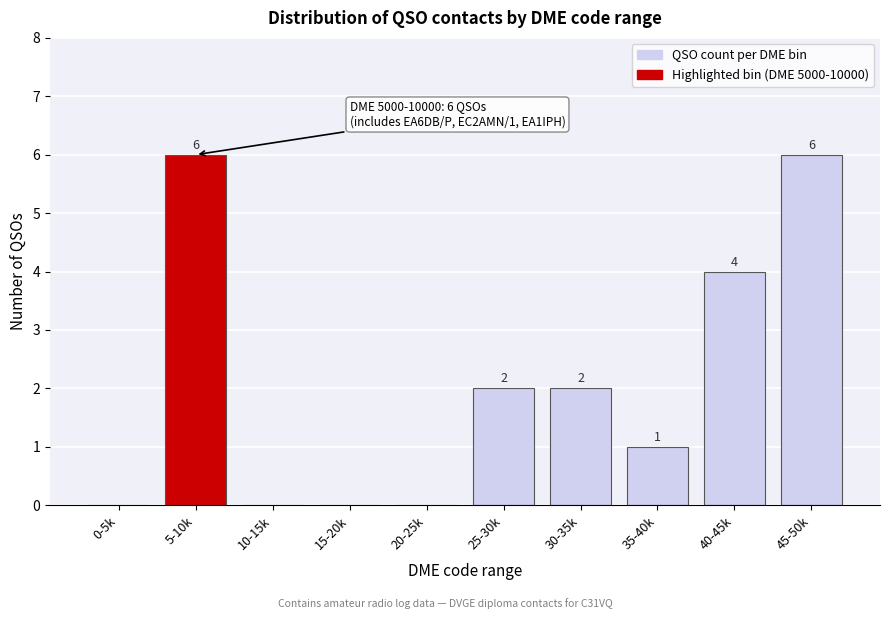

Reading left to right, what are all the values shown in this chart?

0-5k=0	5-10k=6	10-15k=0	15-20k=0	20-25k=0	25-30k=2	30-35k=2	35-40k=1	40-45k=4	45-50k=6